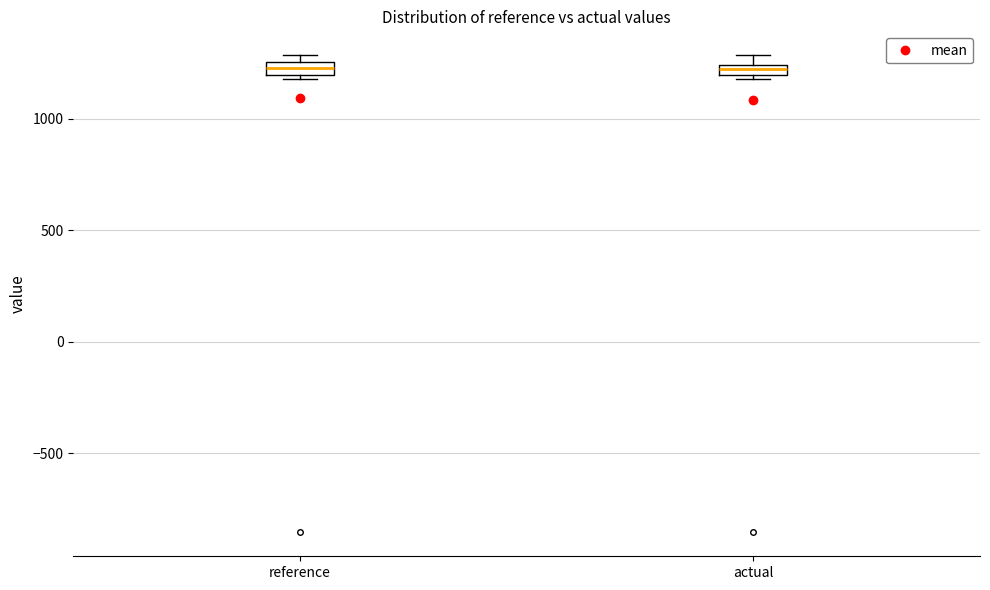

Where is the lower edge of the box for reference on the y-axis? The values are not printed on the chart, so give them approximately, as read against the axis.

1200